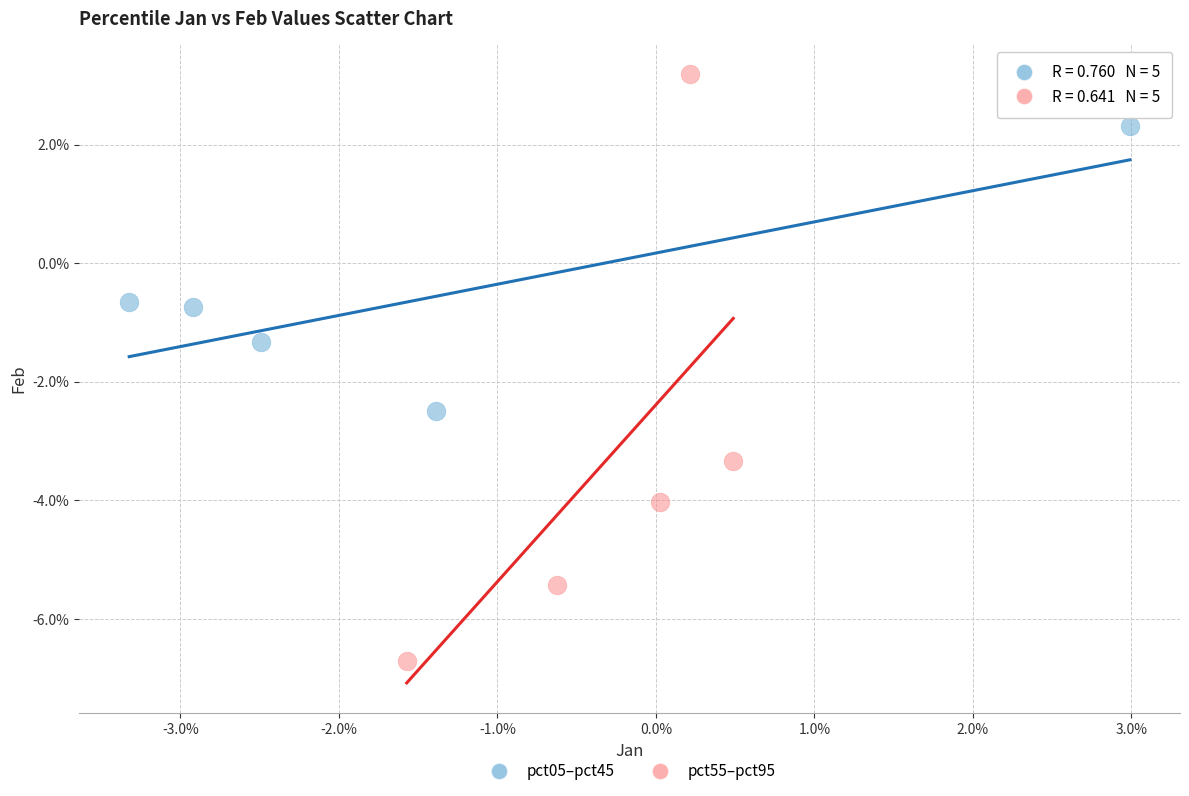

Which series contains the lowest Y value?

pct55–pct95